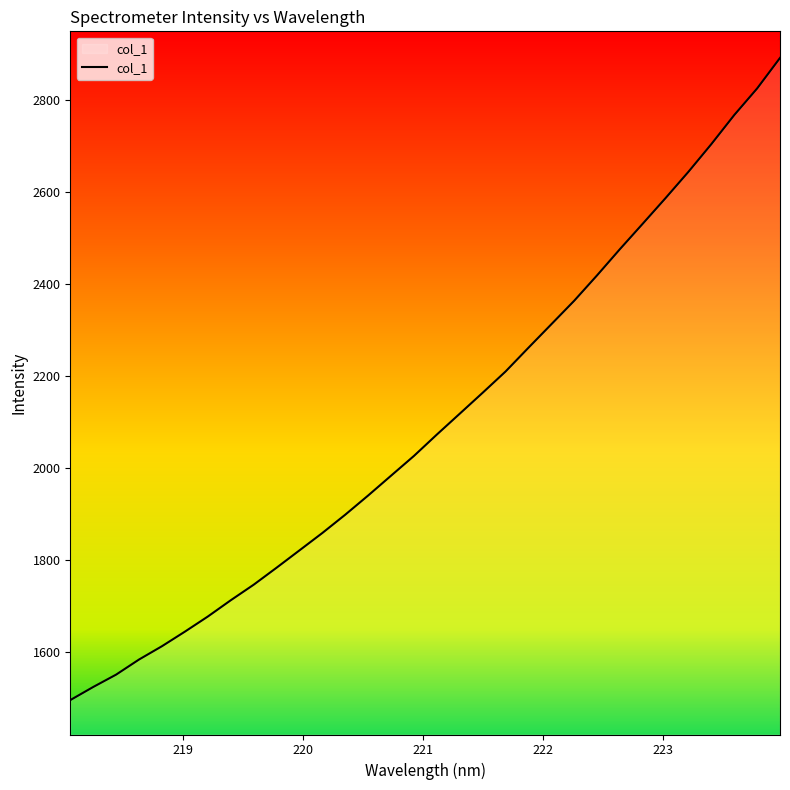

What is the smallest value displayed?

1495.8